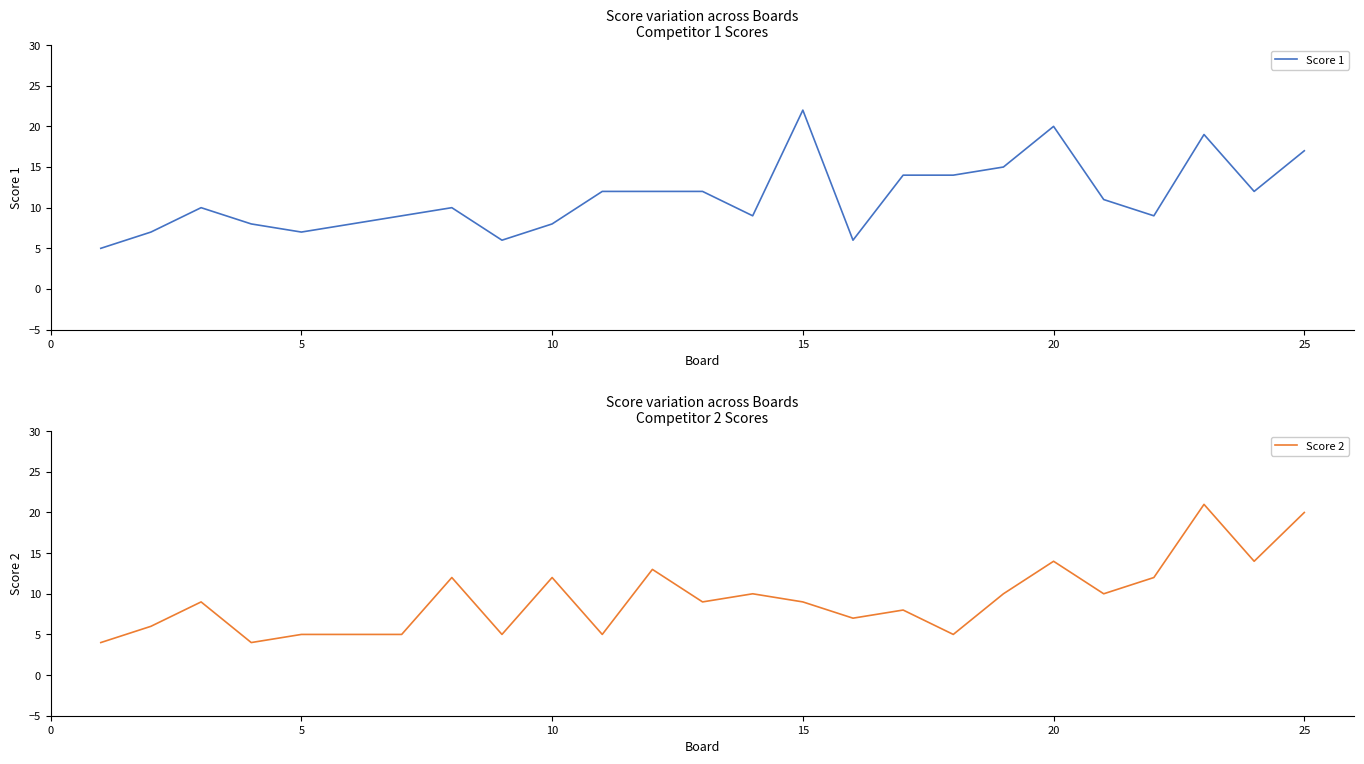

The value of Score 2 at 15 is 9. True or false?

True